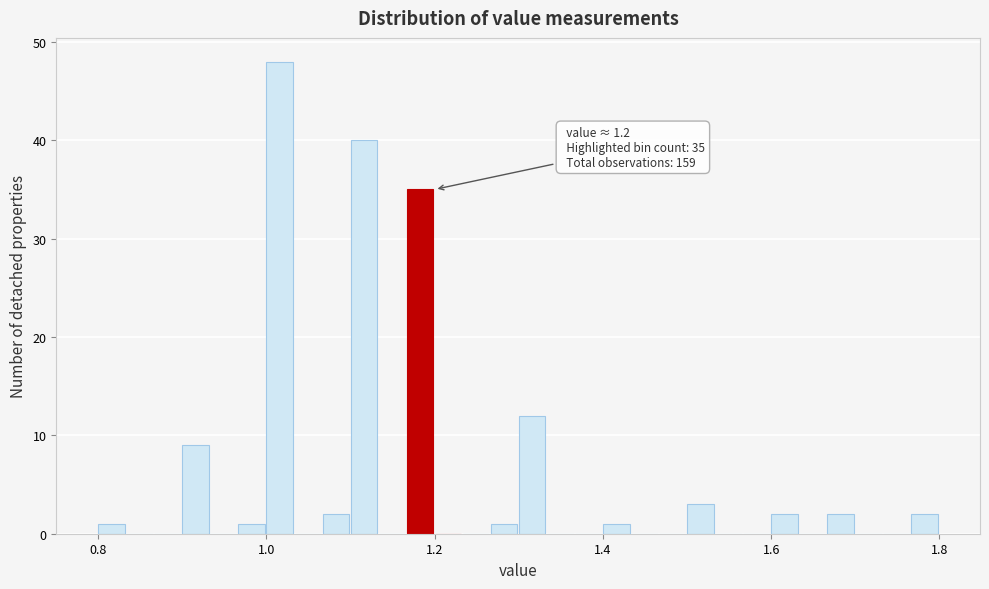

Read against the x-axis, roughly where is the centre of the tallest bar?

1.02